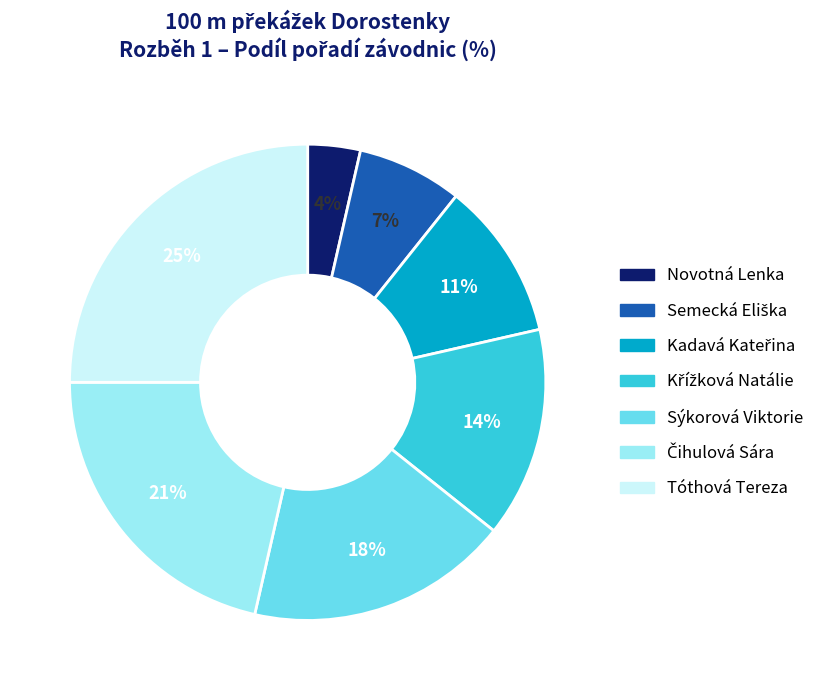

How many segments does this pie chart have?

7